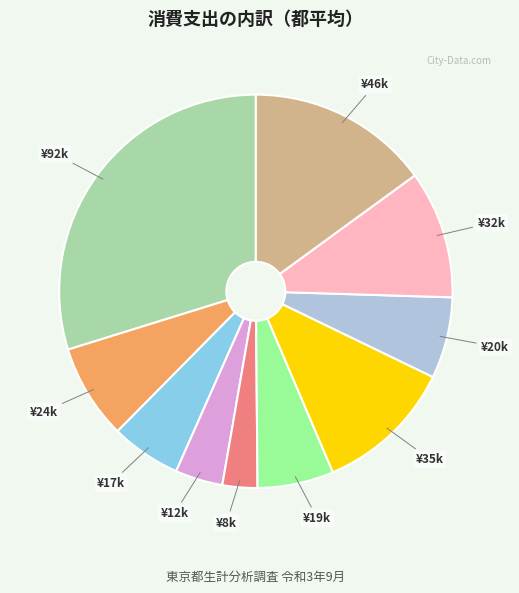

Is there a majority slice in this chart?

No